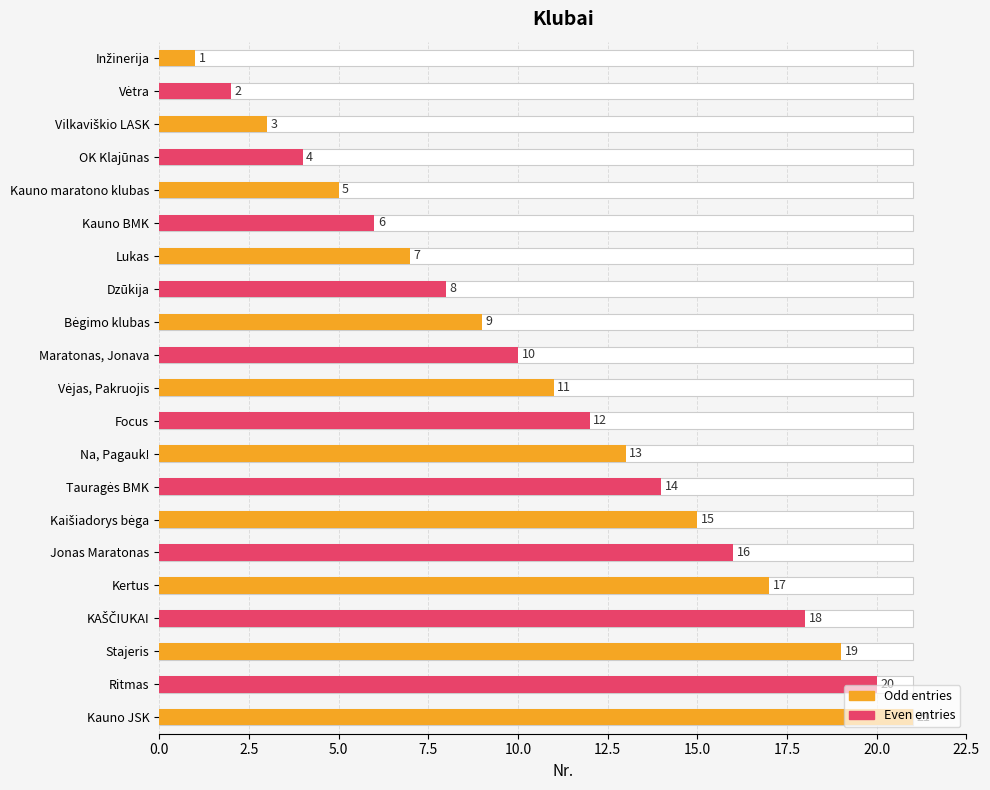

What is the difference between the maximum and second lowest values?

19